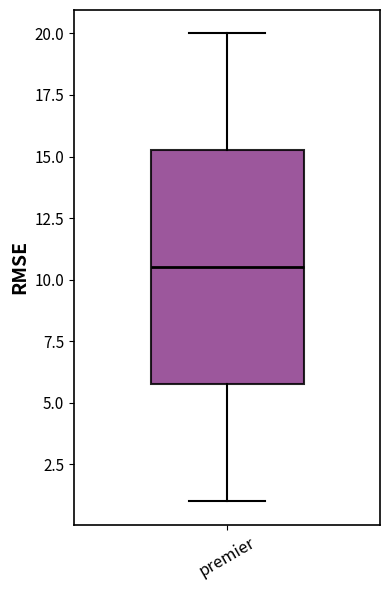

Where does the upper whisker of the box for premier end on the y-axis? The values are not printed on the chart, so give them approximately, as read against the axis.

20.0